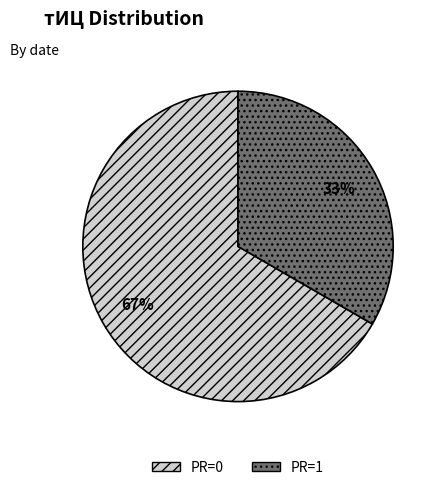

What is the majority slice?

PR=0